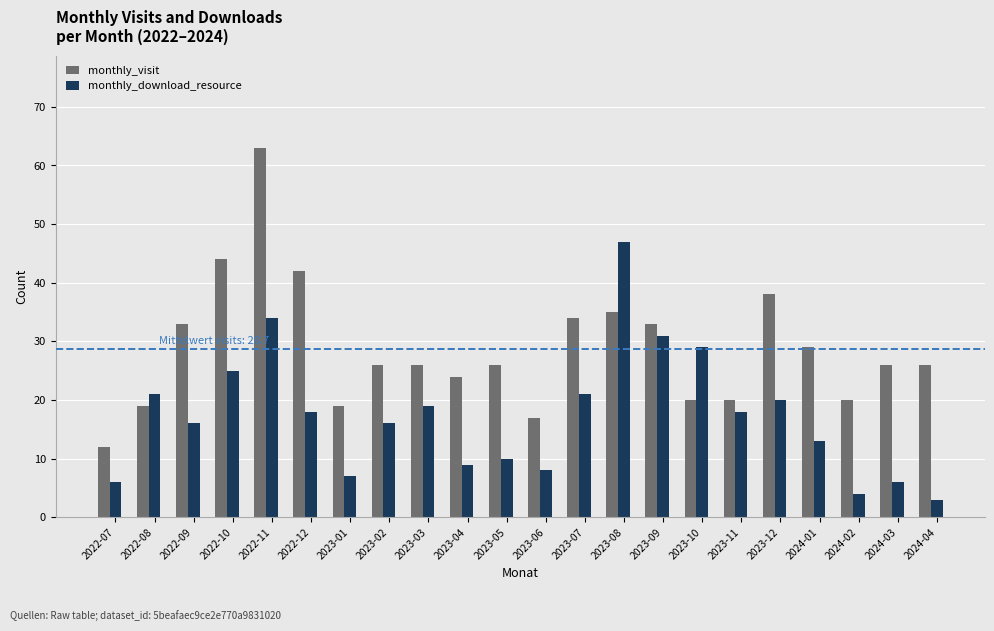

List the series in order of their overall mean, lowest first.

monthly_download_resource, monthly_visit